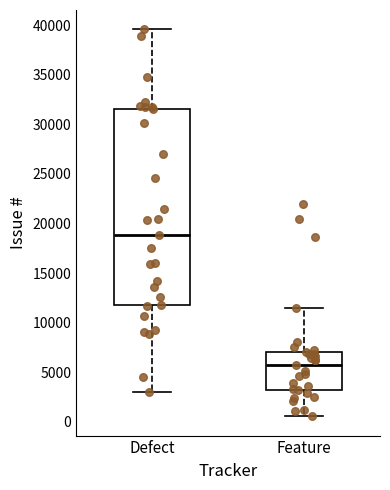

Reading left to right, transcribe this box plot: for each box, give where its median line is, the range the box spans, and where its two whiskers end, as read against the y-axis. The values are not printed on the chart, so give them approximately, as read against the axis.

Defect: median 19000, box 12000 to 31500, whiskers 3000 to 39500
Feature: median 6000, box 3000 to 7000, whiskers 500 to 11500